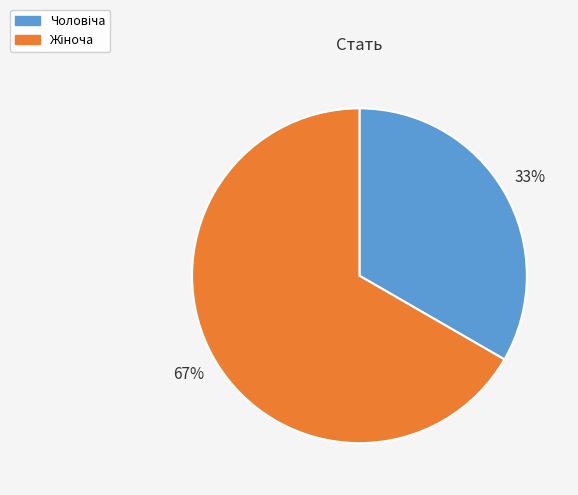

How many segments does this pie chart have?

2